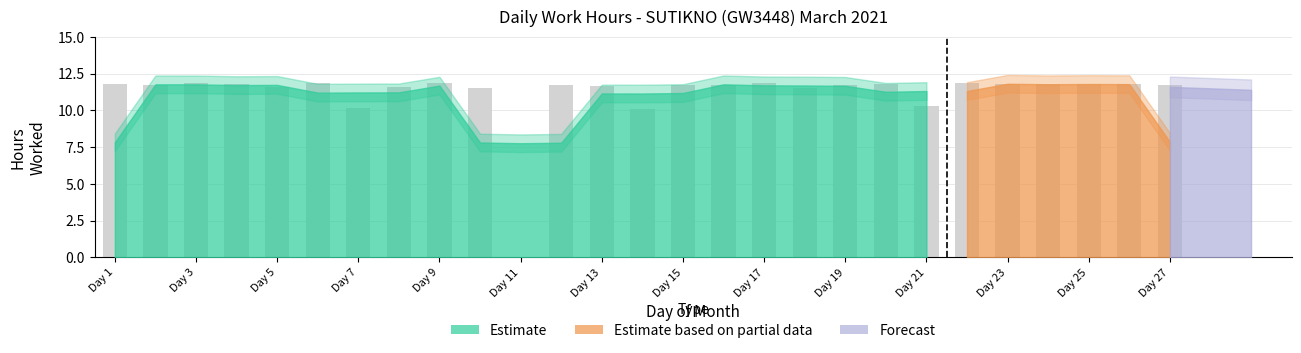

What is the sum of all values?

300.6